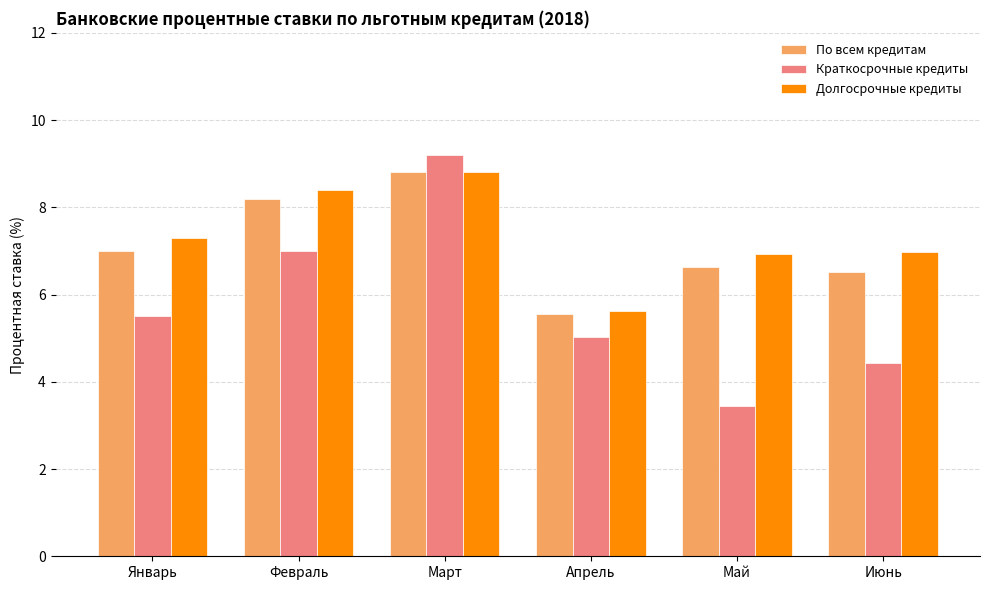

Which category has the highest value across all series?

Март